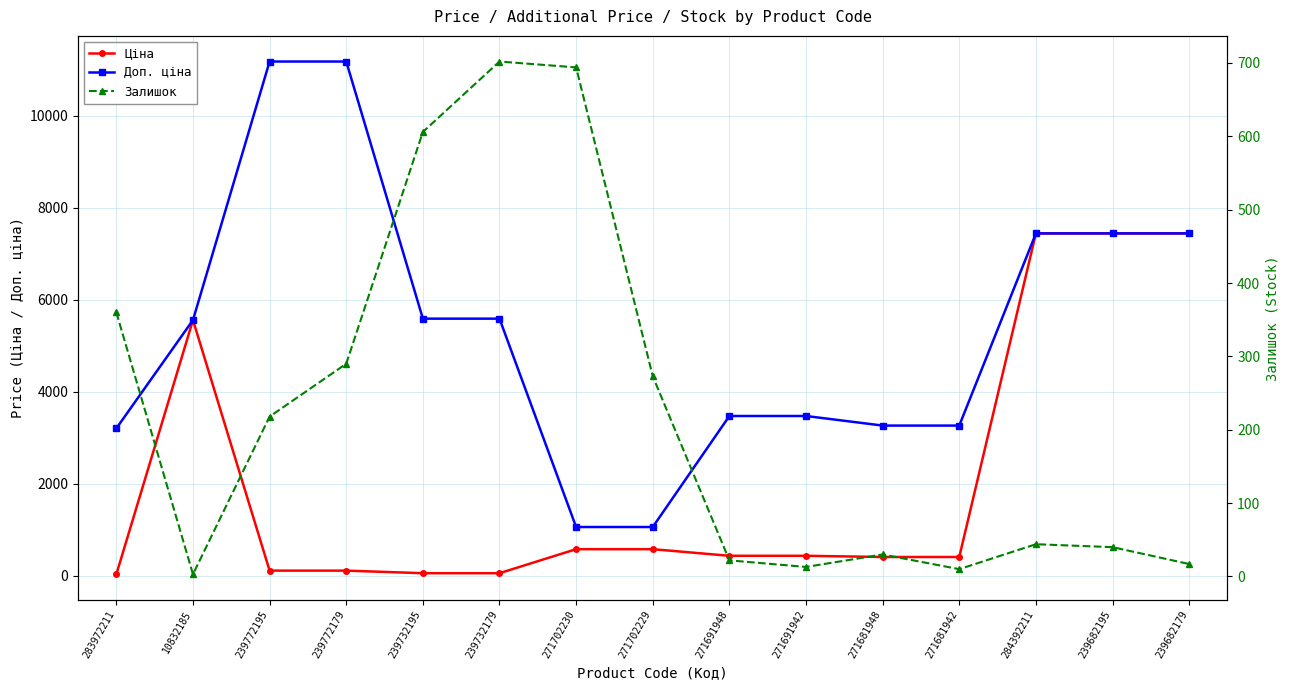

What is the smallest value displayed?

3.0